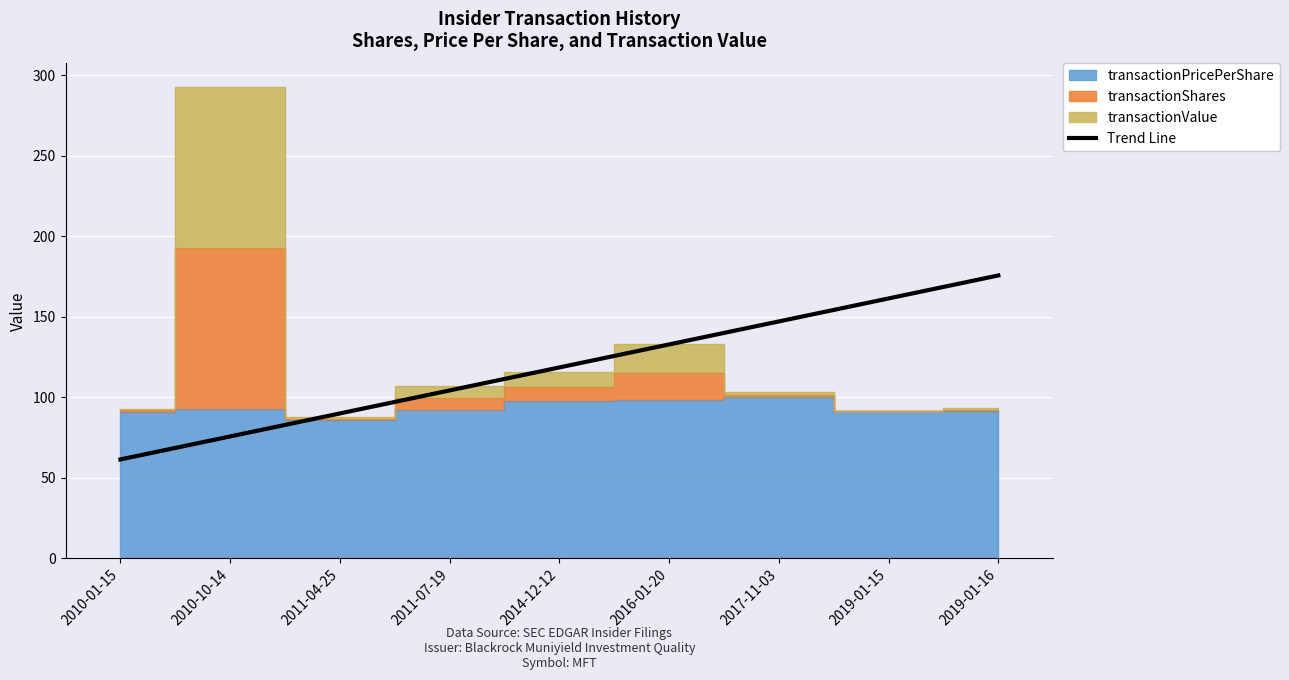

Which has a higher value, 2014-12-12 or 2011-04-25?

2014-12-12